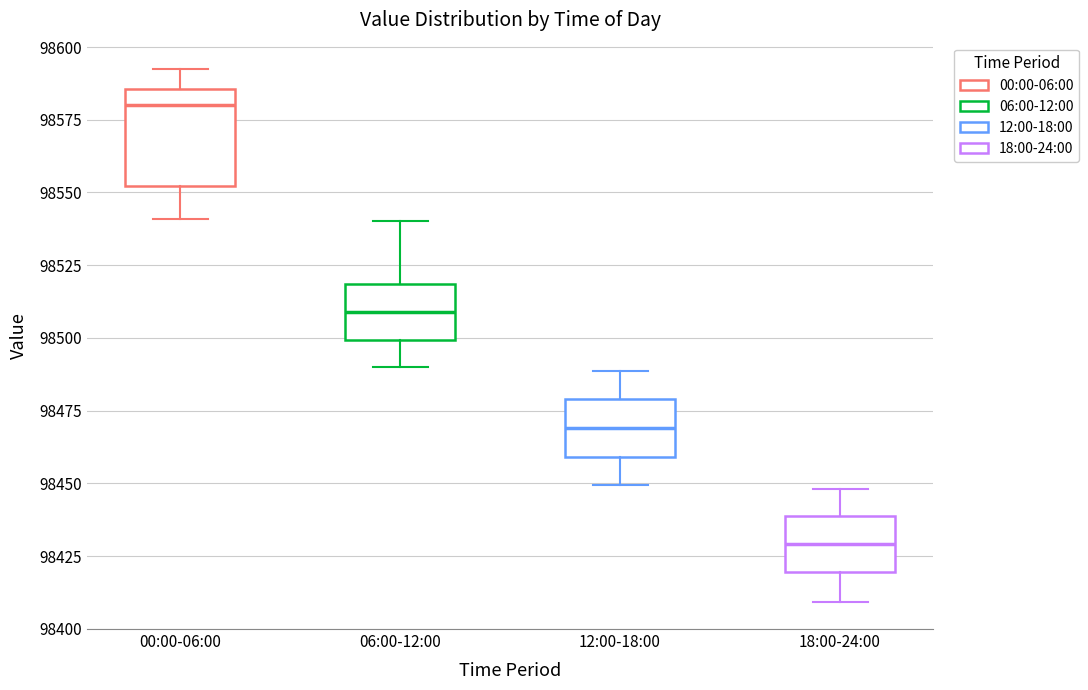

Comparing the boxes themselves (not the whiskers), which one is the tallest?

00:00-06:00